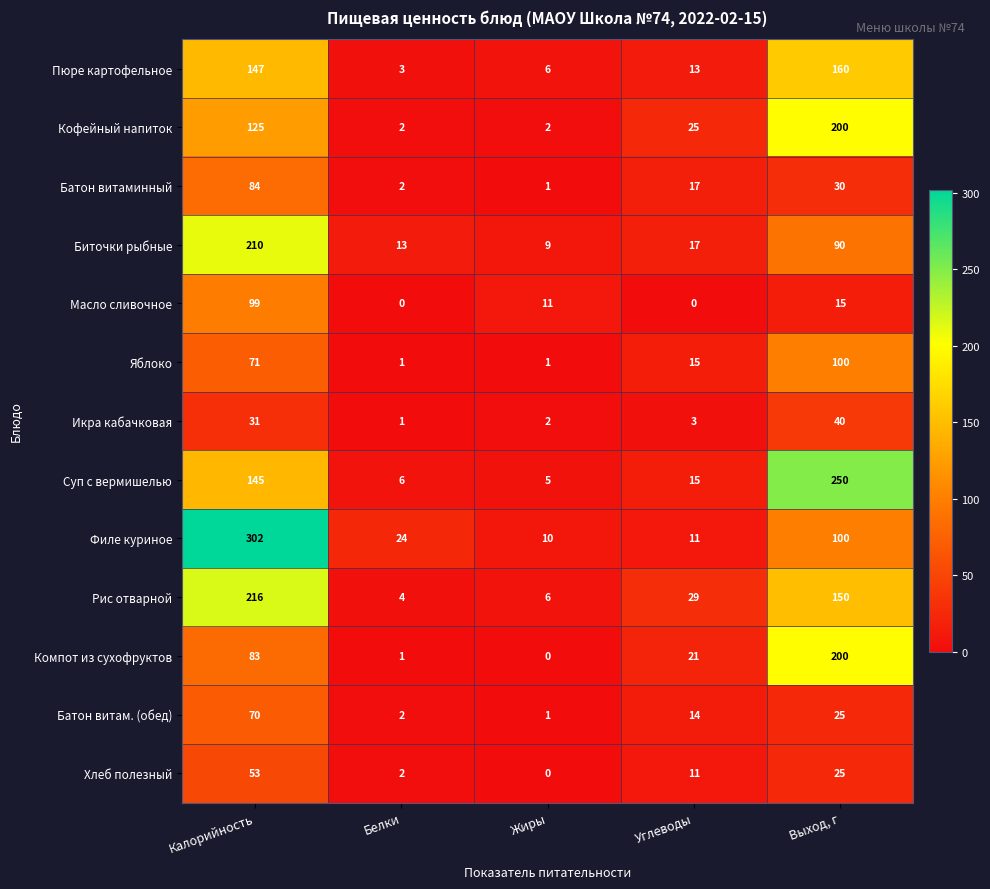

Is it true that Пюре картофельное equals 67 at Калорийность?

False